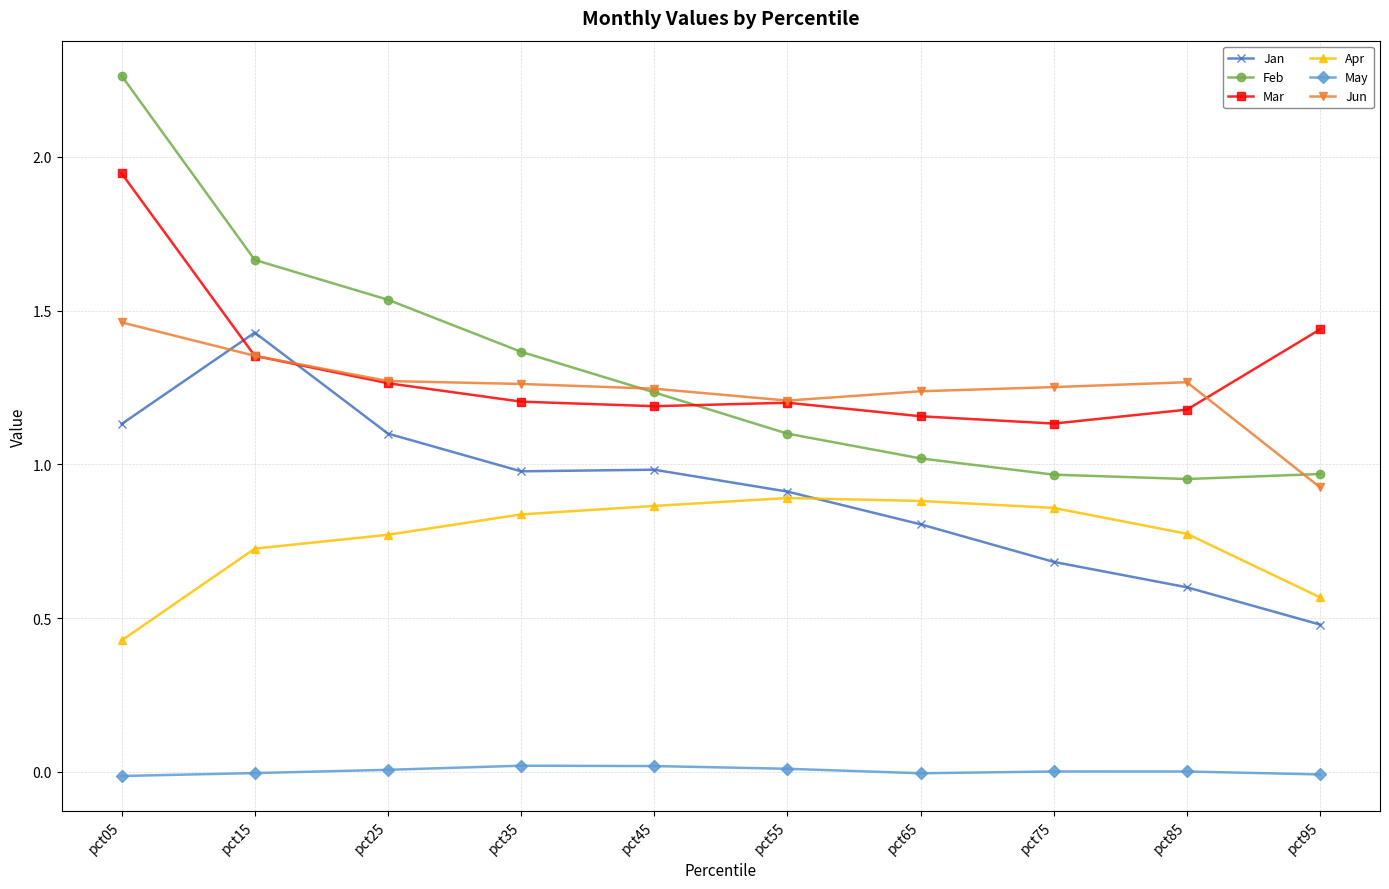

True or false: Jun has more than 0 points higher than both neighbors.

True